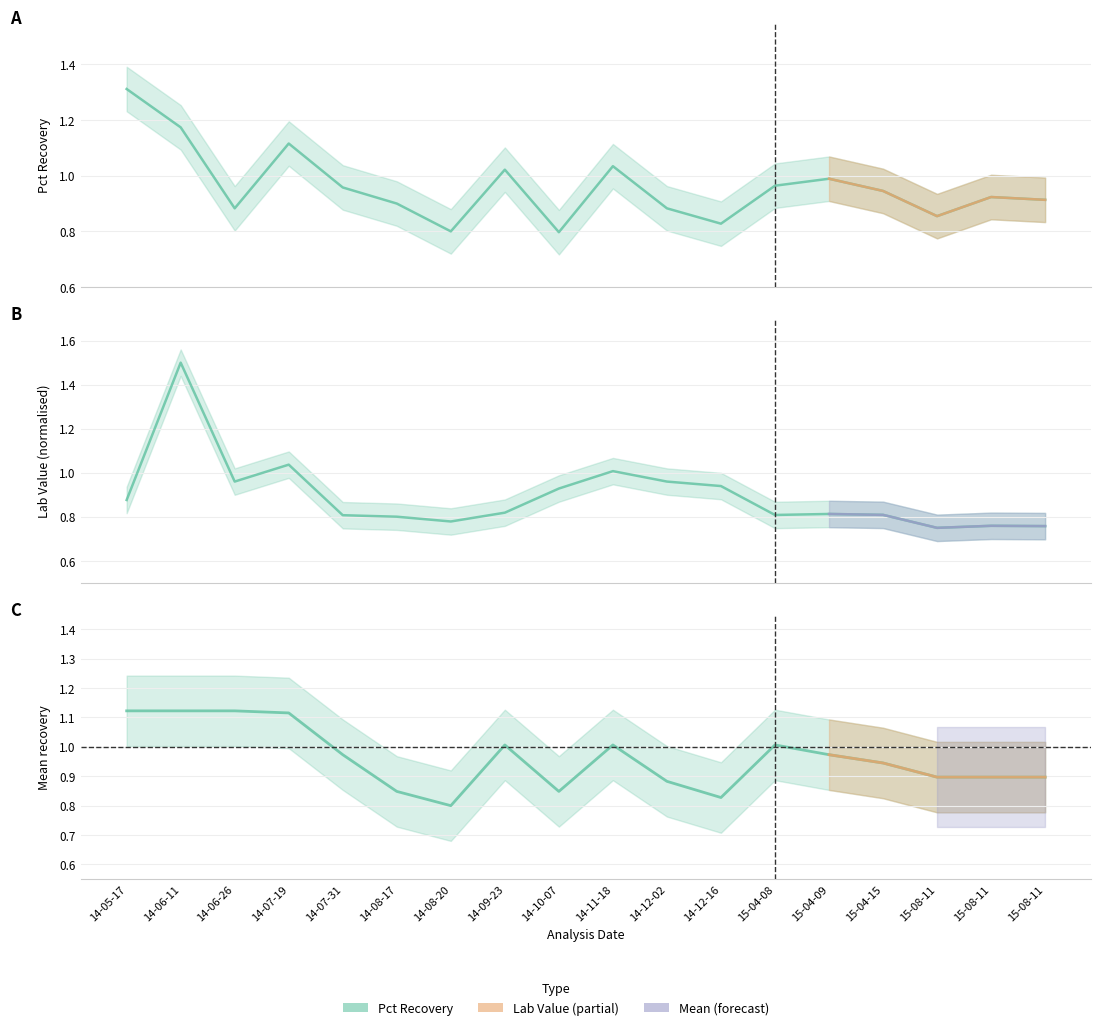

True or false: Lab Value and Pct Recovery intersect in this chart.

True